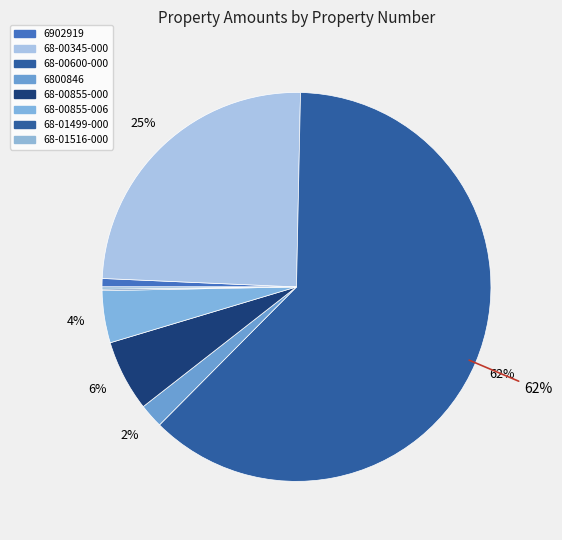

To the nearest percent, what portion does 68-00600-000 represent?

62%